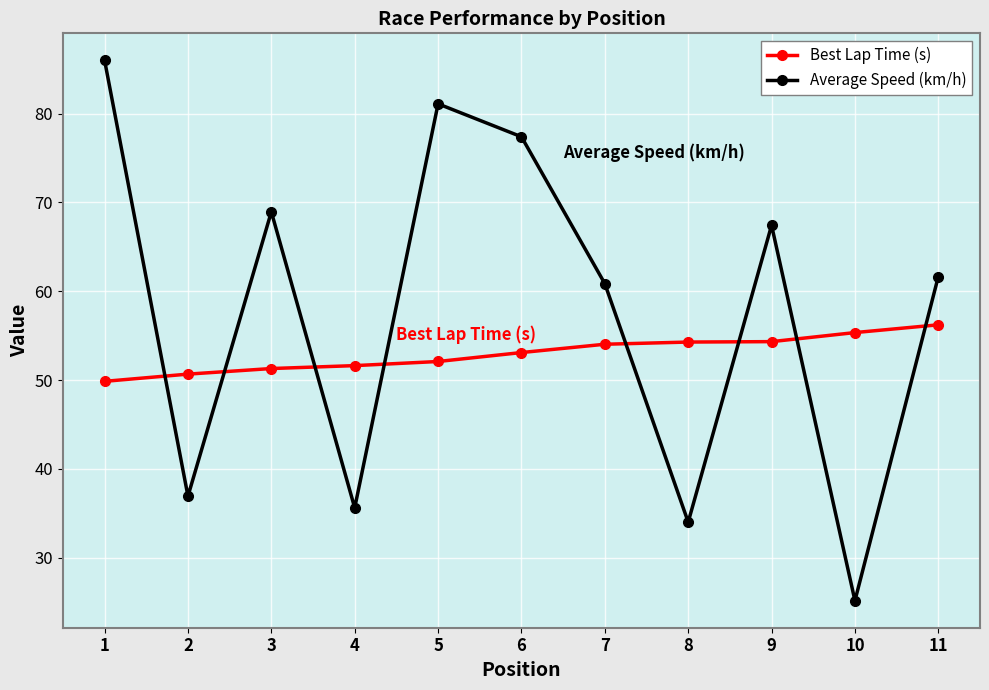

The value of Best Lap Time (s) at 3 is 51.3. True or false?

True